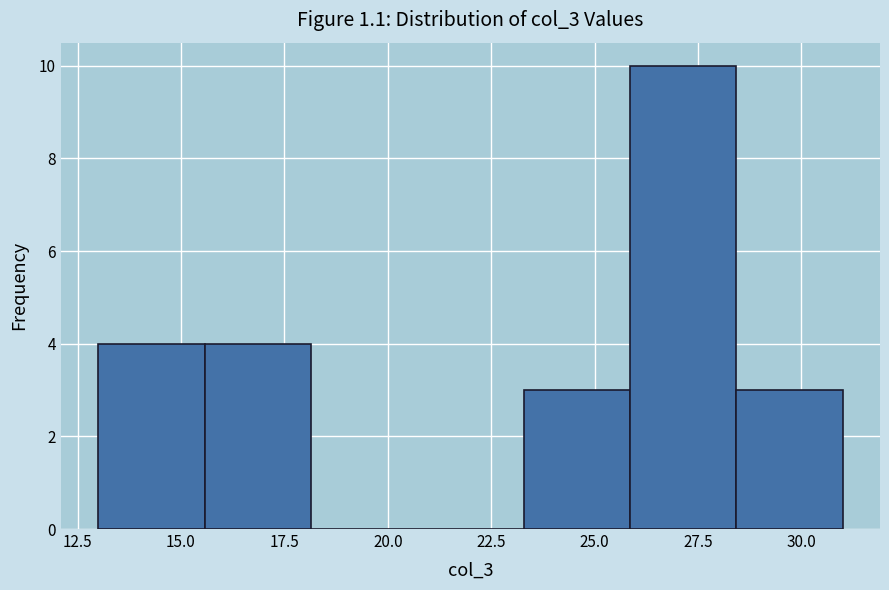

Which range on the x-axis has the tallest bar?

26.0 to 28.5